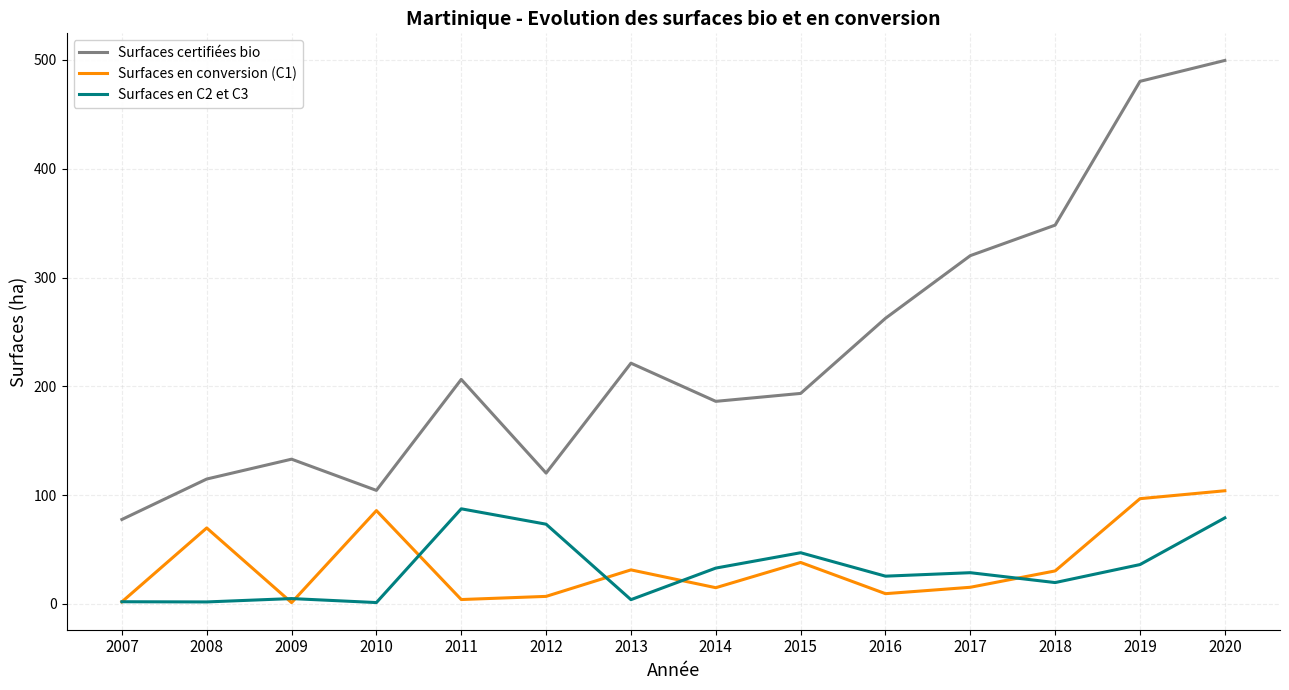

The value of Surfaces en conversion (C1) at 2008 is 35.7. True or false?

False